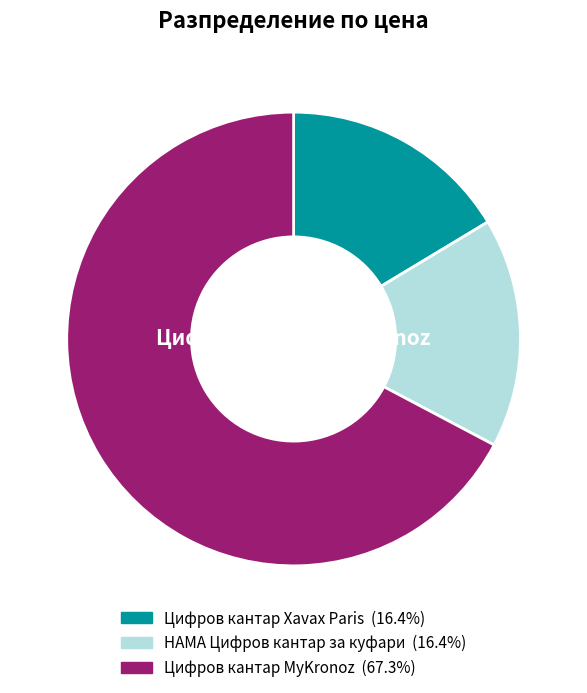

Is Цифров кантар MyKronoz the majority of the pie?

Yes